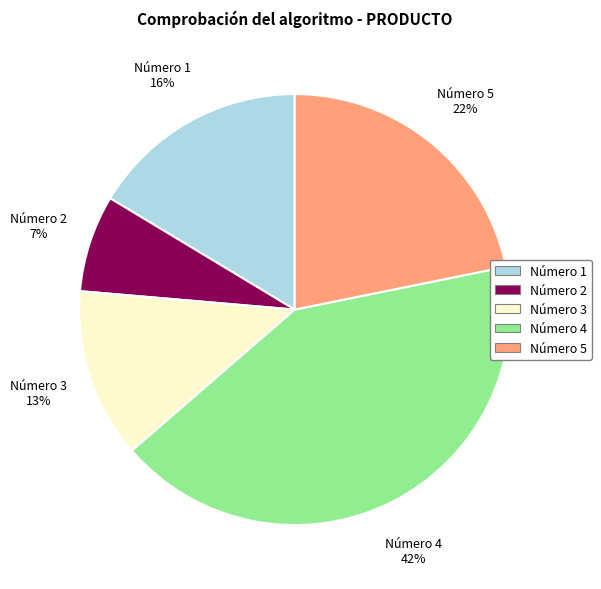

Which category has the smallest portion of the pie?

Número 2